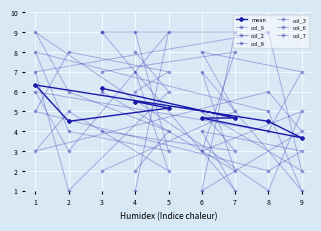

At 7, list the series in order from smallest to largest.

col_2, col_7, col_8, col_3, col_6, col_9